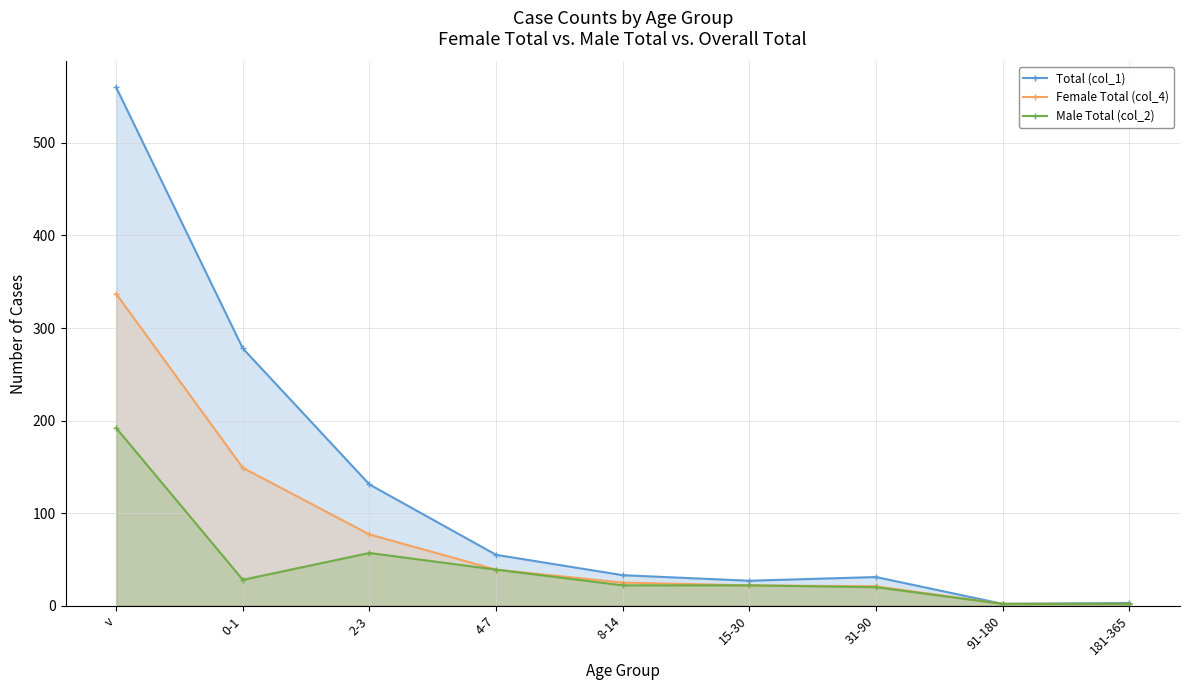

Reading left to right, what are all the values shown in this chart?

Total (col_1): 560	278	131	55	33	27	31	2	3
Female Total (col_4): 337	149	77	39	25	22	21	2	2
Male Total (col_2): 192	28	57	39	22	22	20	2	2